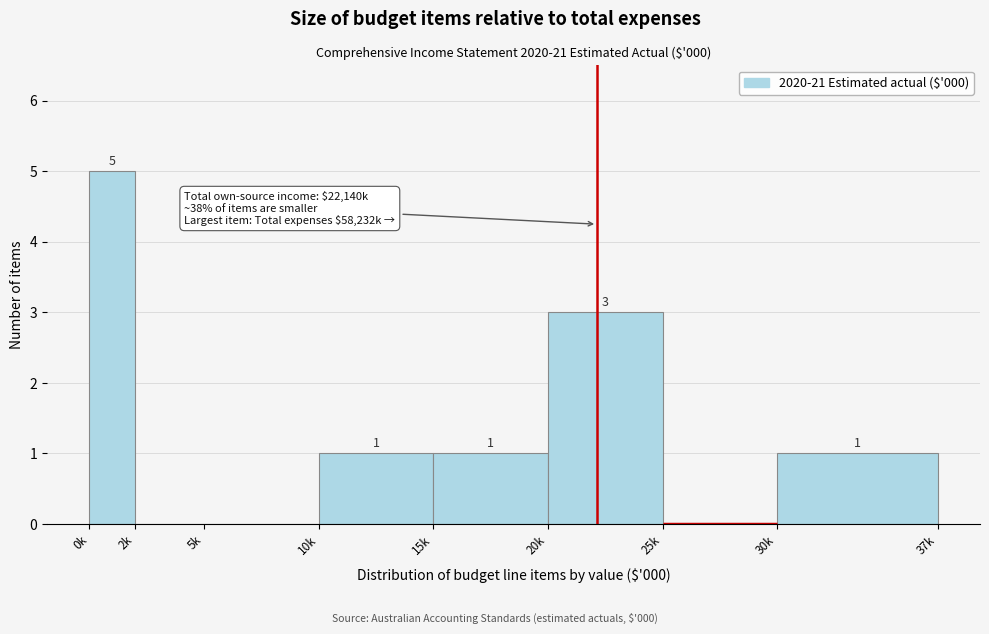

Reading left to right, list all the values displayed in this chart.

0k=5	2k=0	5k=0	10k=1	15k=1	20k=3	25k=0	30k=1